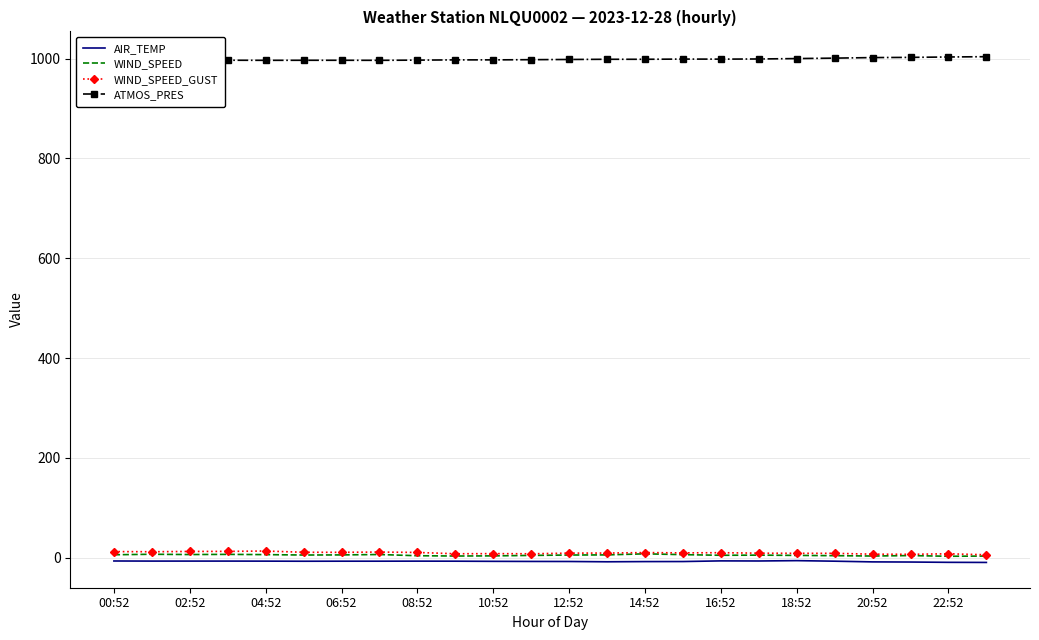

What is the maximum value shown in the chart?

1003.9